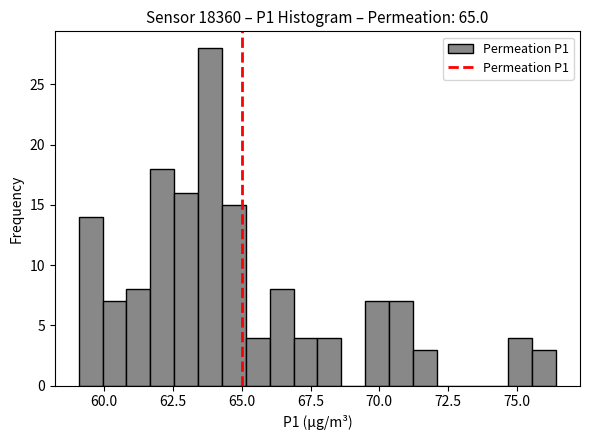

Read against the x-axis, roughly where is the centre of the tallest bar?

64.0